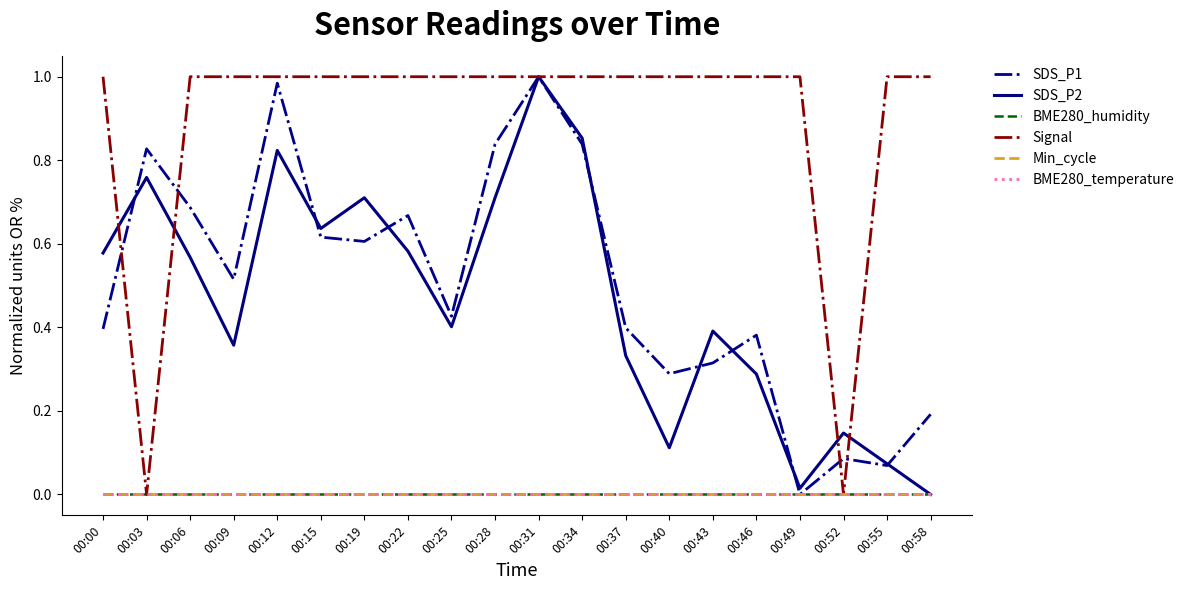

What is the sum of all SDS_P2 values?

9.3